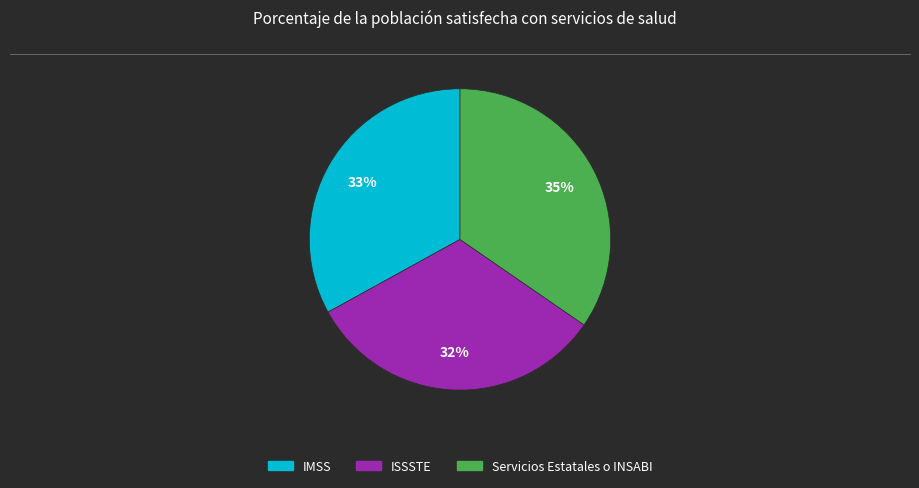

Rank the categories by value from highest to lowest.

Servicios Estatales o INSABI, IMSS, ISSSTE